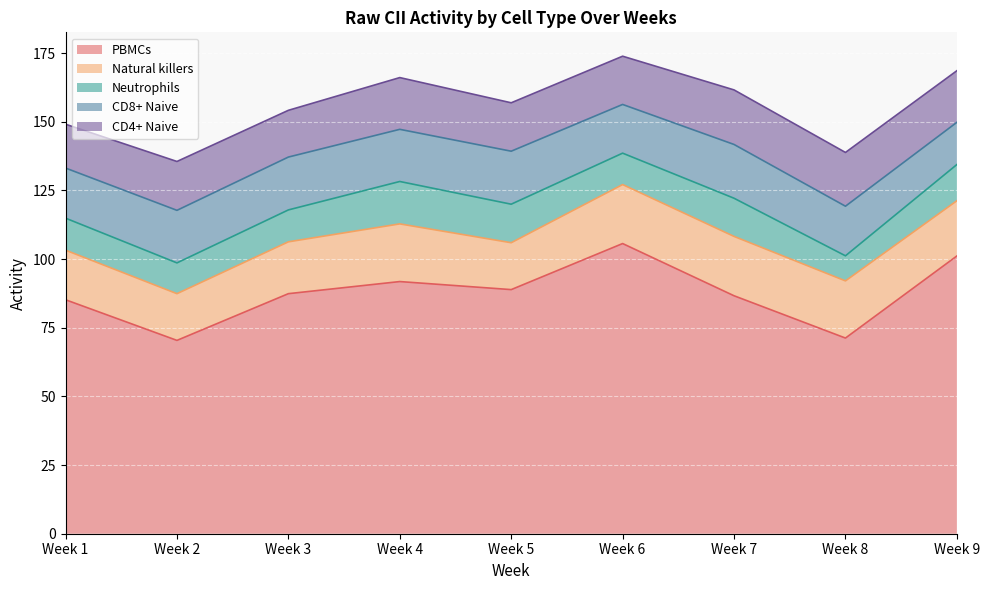

How many lines are shown in the chart?

5